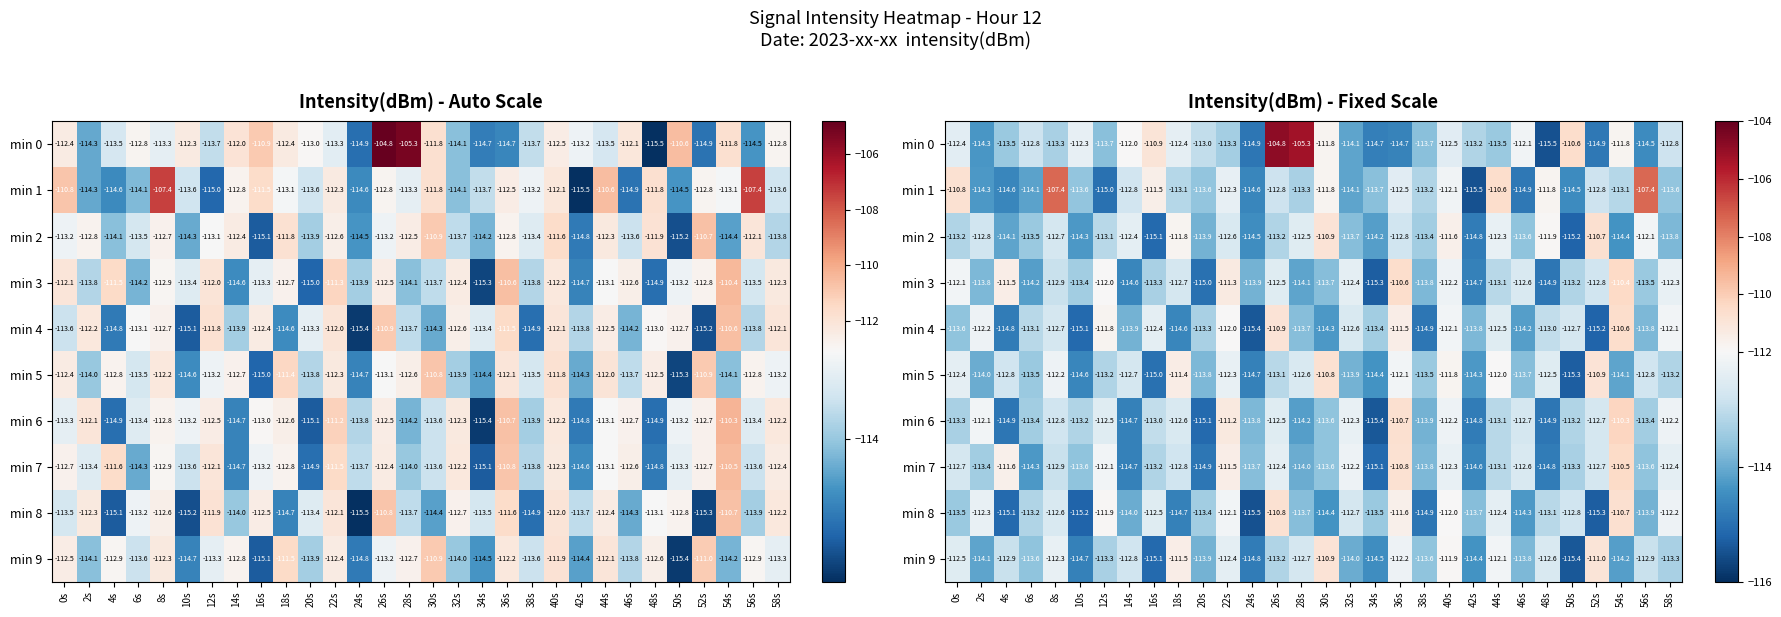

What is the minimum value for min 3?

-115.3